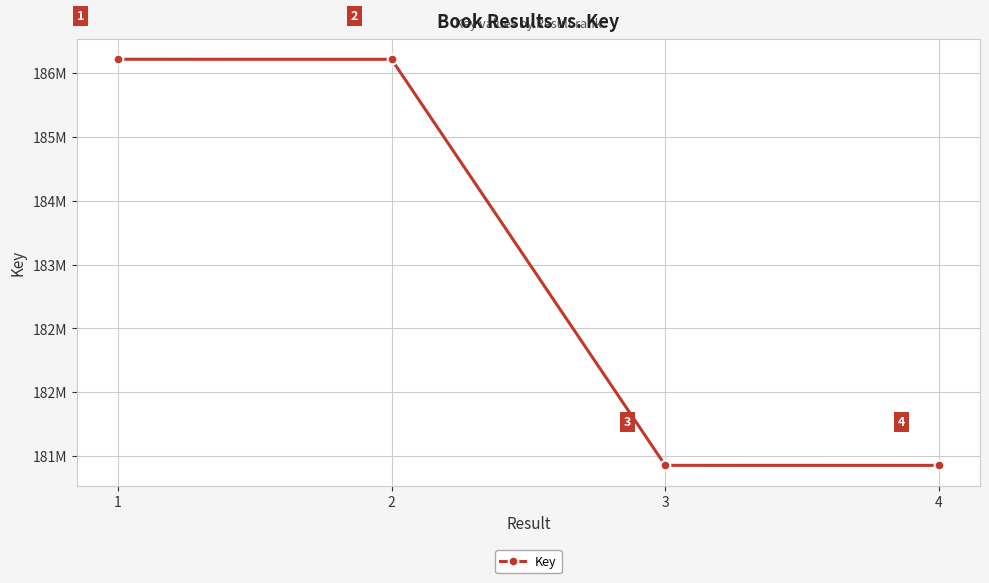

Does the chart display data point markers on the line(s)?

Yes